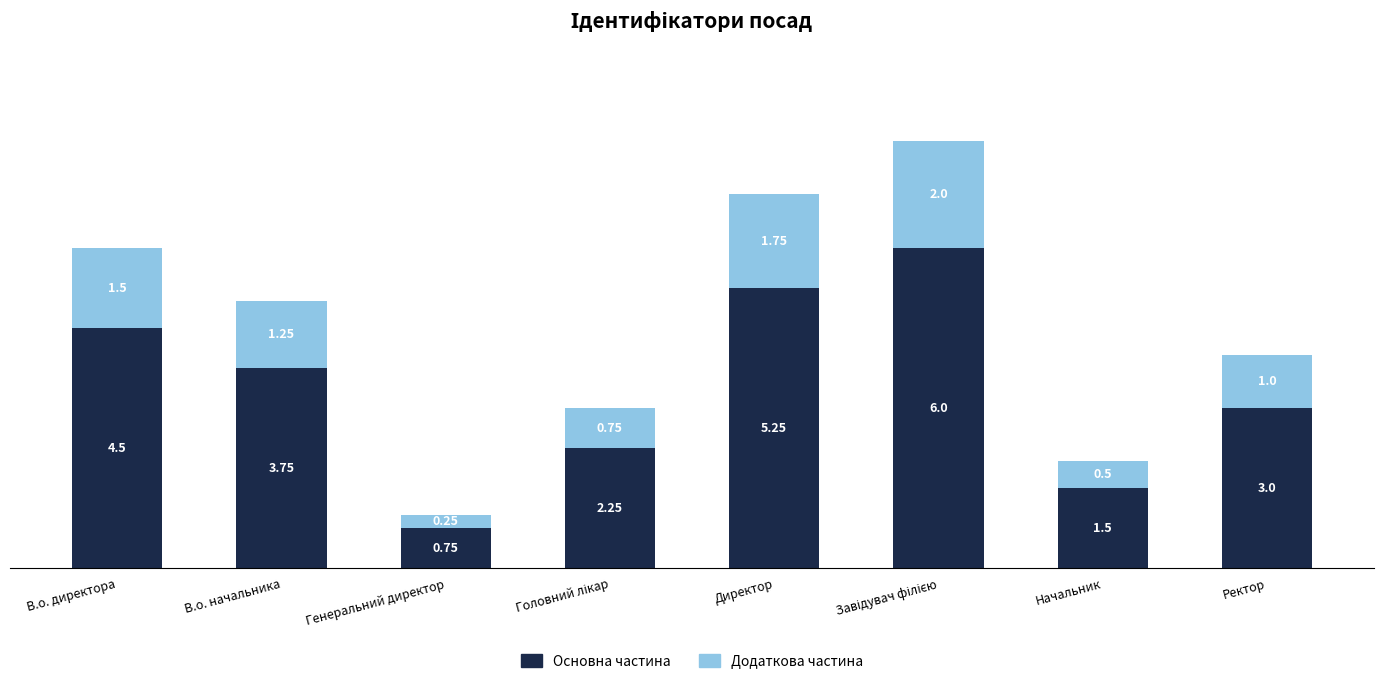

Are the bars grouped side by side (vs. stacked)?

No